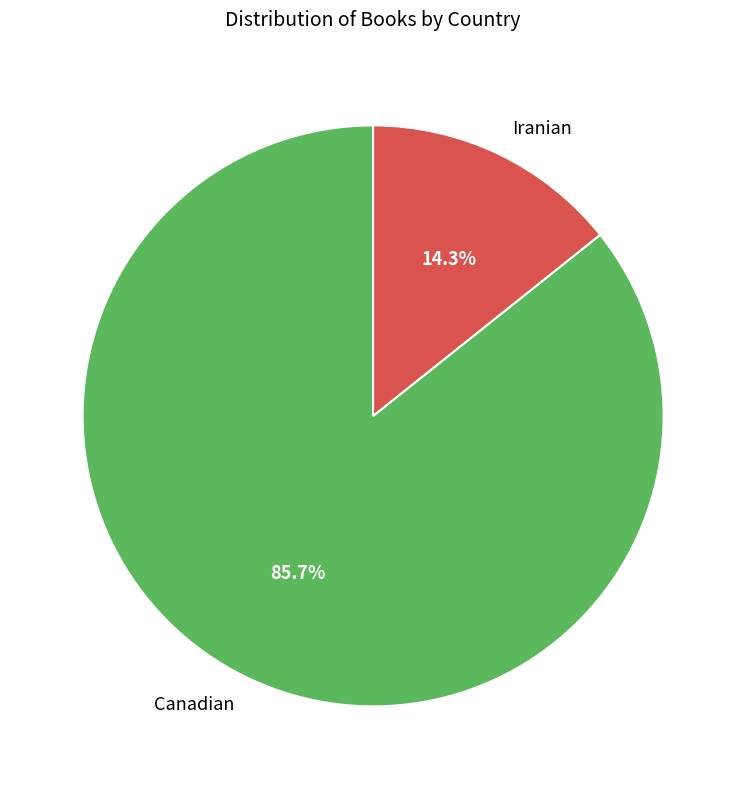

To the nearest percent, what is the difference between the Canadian and Iranian slice percentages?

71%